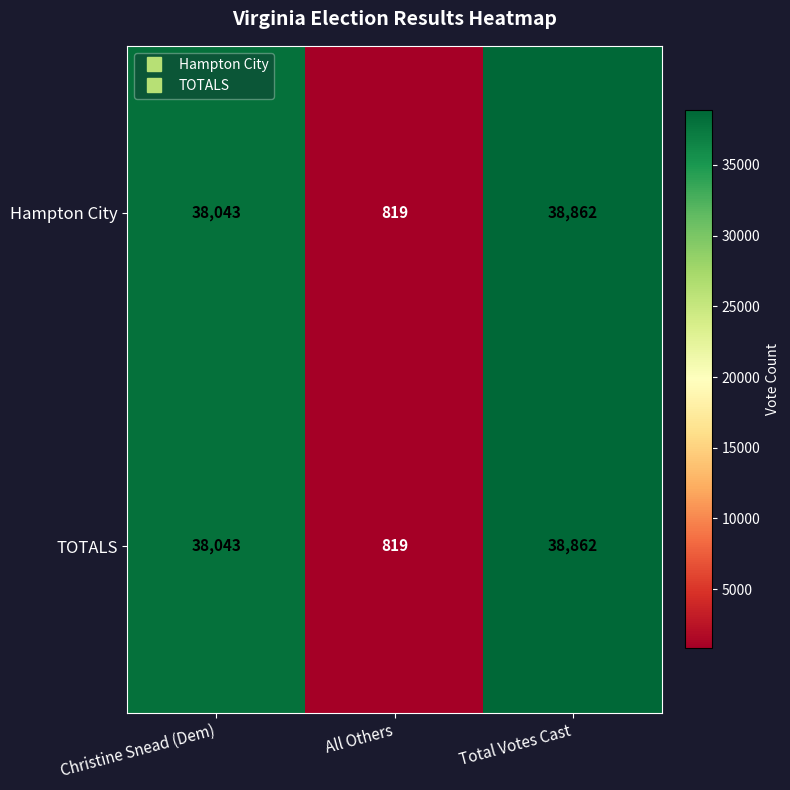

How many series are shown in this chart?

2